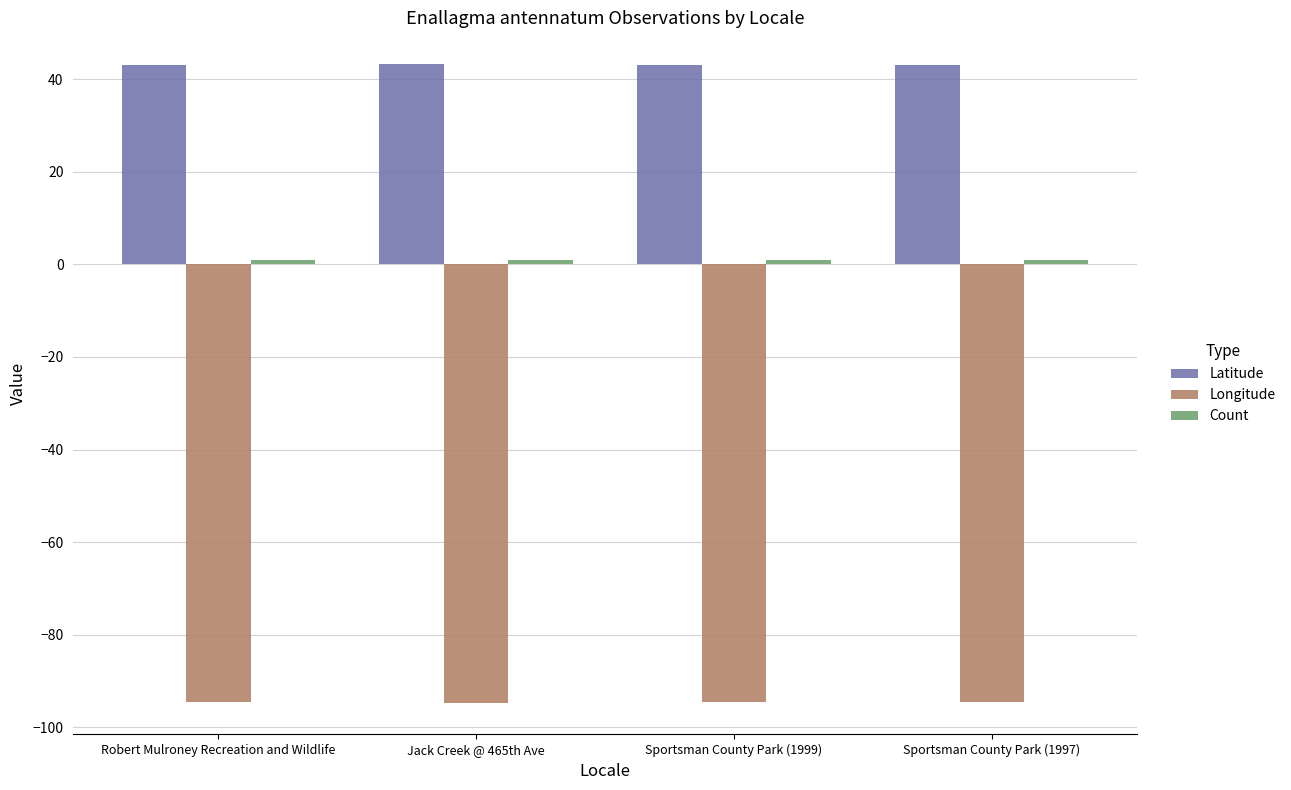

What is the highest value of the Longitude series?

-94.5